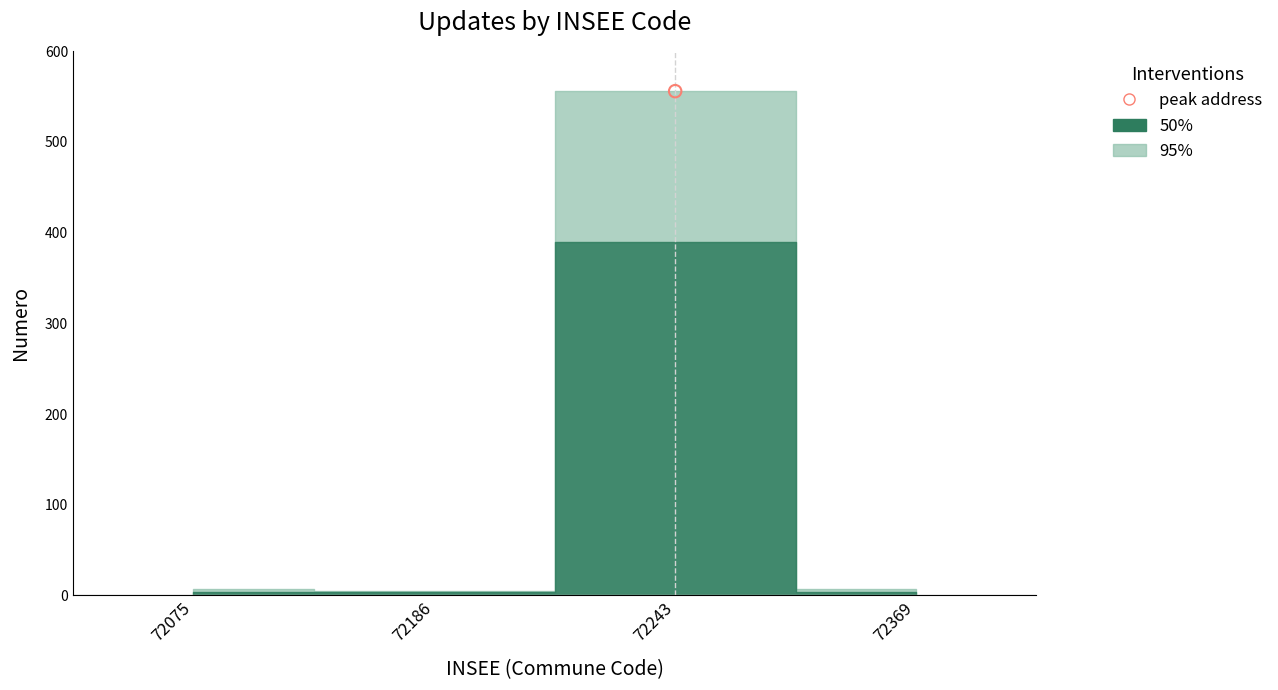

At which category is the sum across all series the highest?

72243